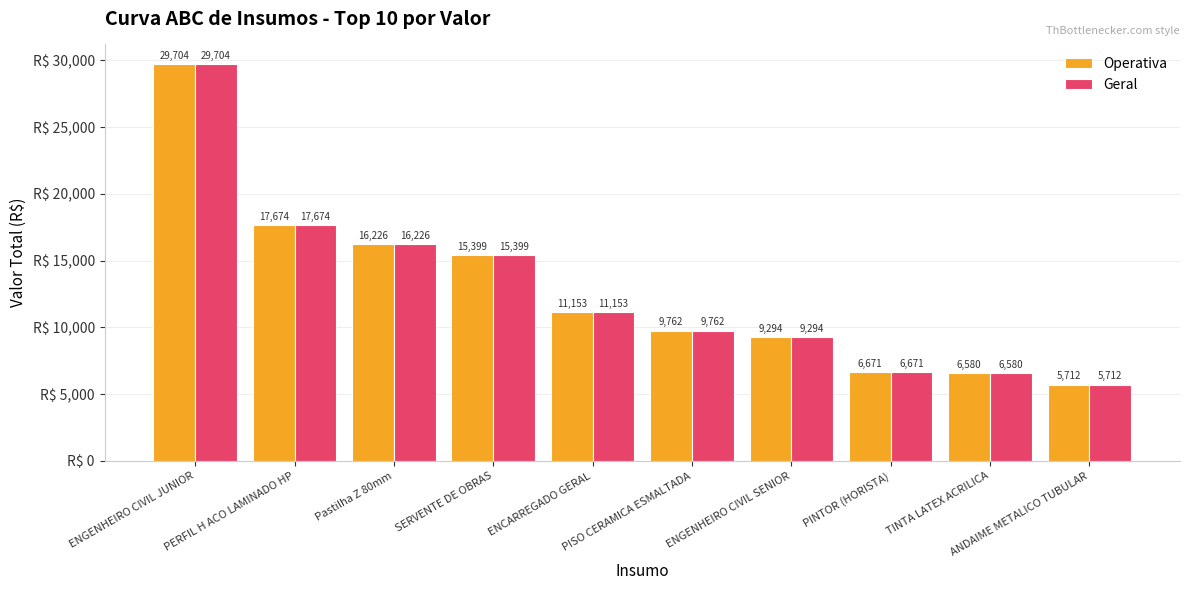

At which label does Operativa reach its minimum?

ANDAIME METALICO TUBULAR